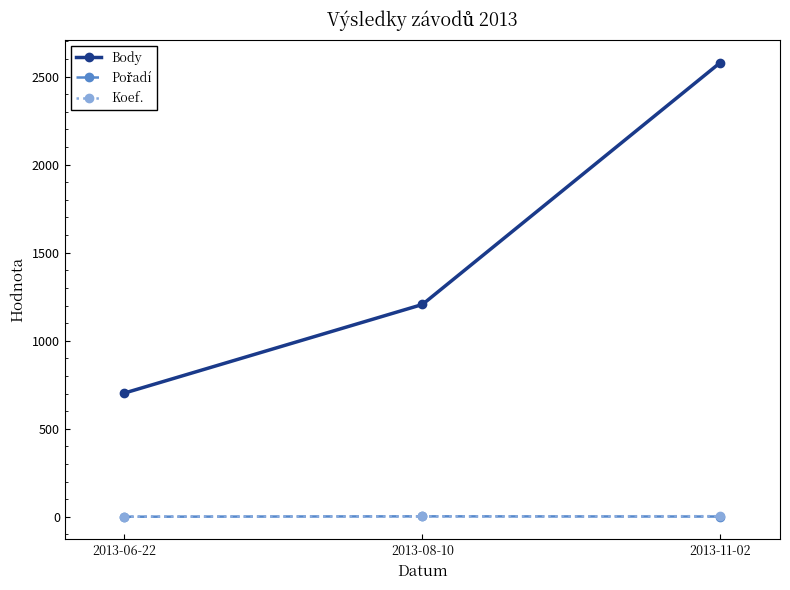

What is the value of the Body point at the 2nd from the left?

1206